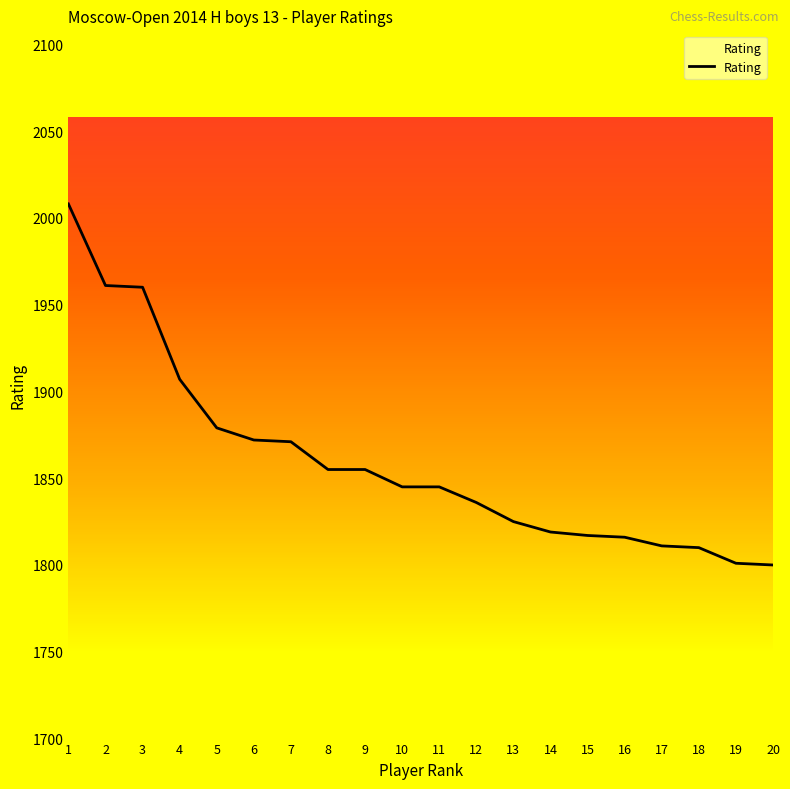

What is the minimum value shown in the chart?

1800